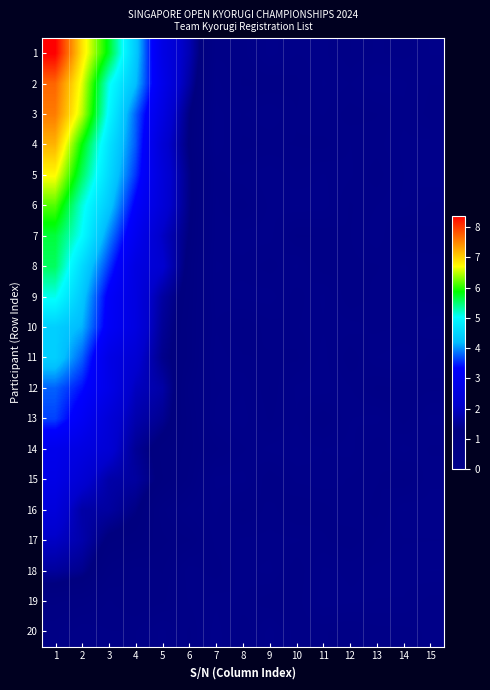

At which category is the sum across all series the highest?

1